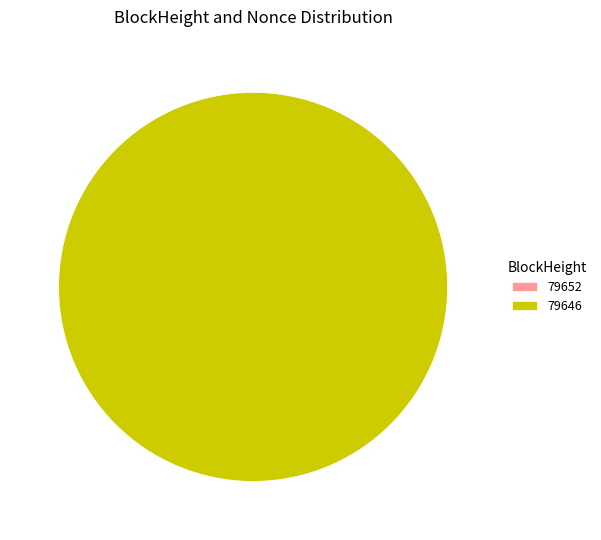

Which slice is the largest?

79646